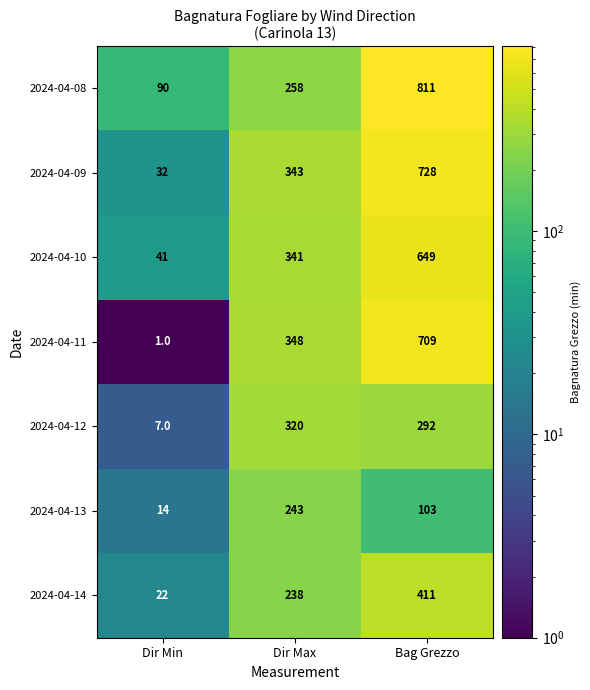

Reading left to right, list all the values displayed in this chart.

2024-04-08: Dir Min=90	Dir Max=258	Bag Grezzo=811
2024-04-09: Dir Min=32	Dir Max=343	Bag Grezzo=728
2024-04-10: Dir Min=41	Dir Max=341	Bag Grezzo=649
2024-04-11: Dir Min=1	Dir Max=348	Bag Grezzo=709
2024-04-12: Dir Min=7	Dir Max=320	Bag Grezzo=292
2024-04-13: Dir Min=14	Dir Max=243	Bag Grezzo=103
2024-04-14: Dir Min=22	Dir Max=238	Bag Grezzo=411